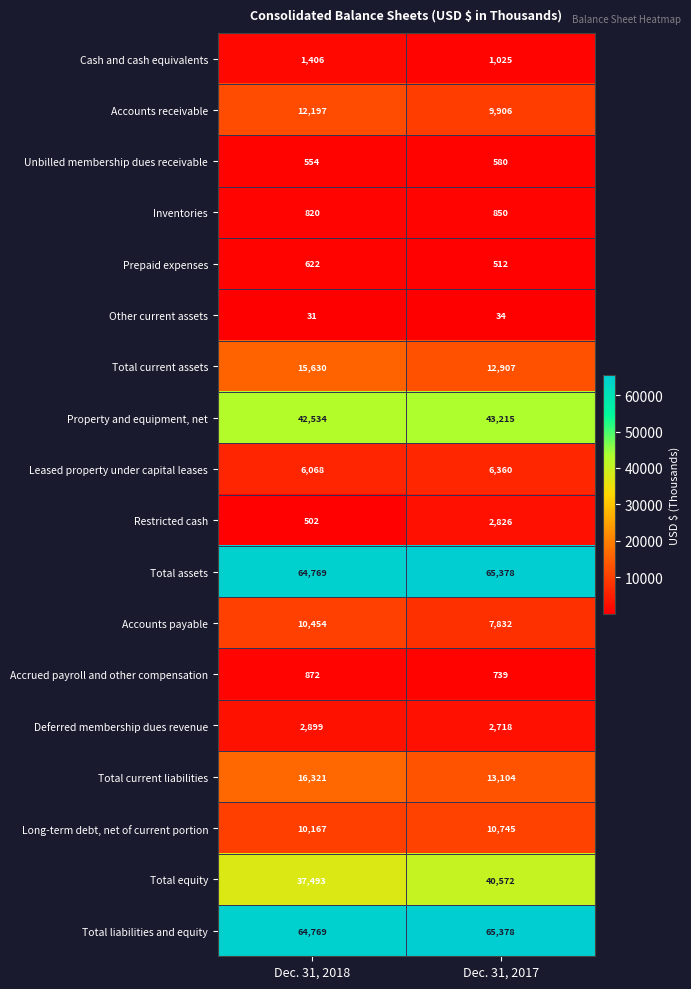

How many series are shown in this chart?

18